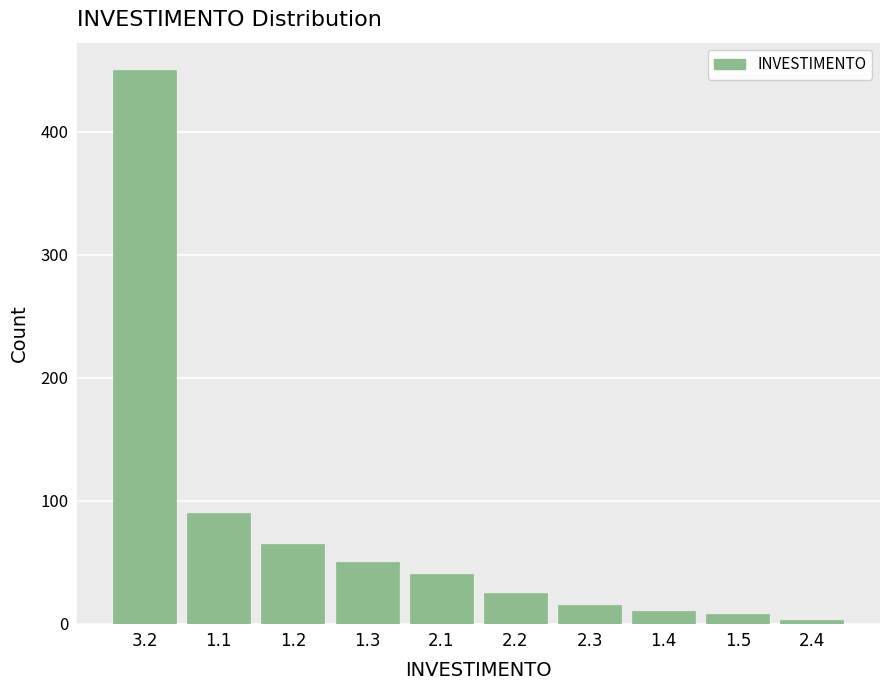

Reading left to right, what are all the values shown in this chart?

450	90	65	50	40	25	15	10	8	3